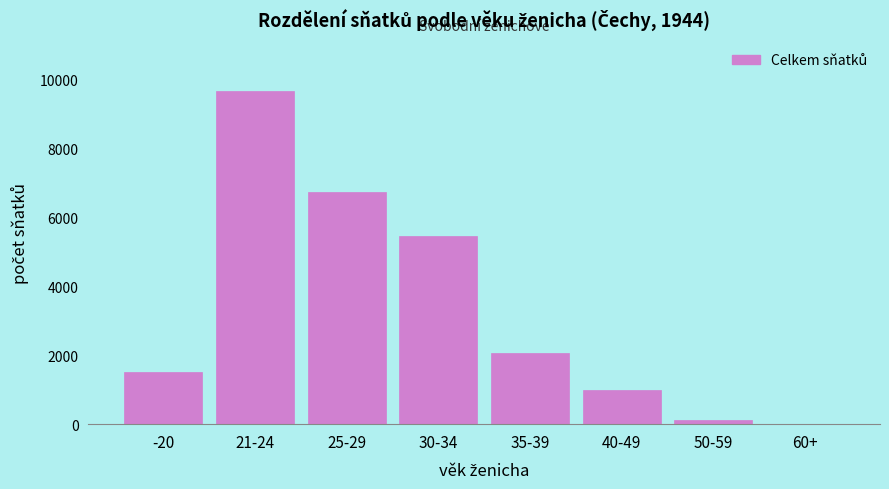

Reading left to right, what are all the values shown in this chart?

-20=1502	21-24=9661	25-29=6738	30-34=5466	35-39=2060	40-49=984	50-59=131	60+=19